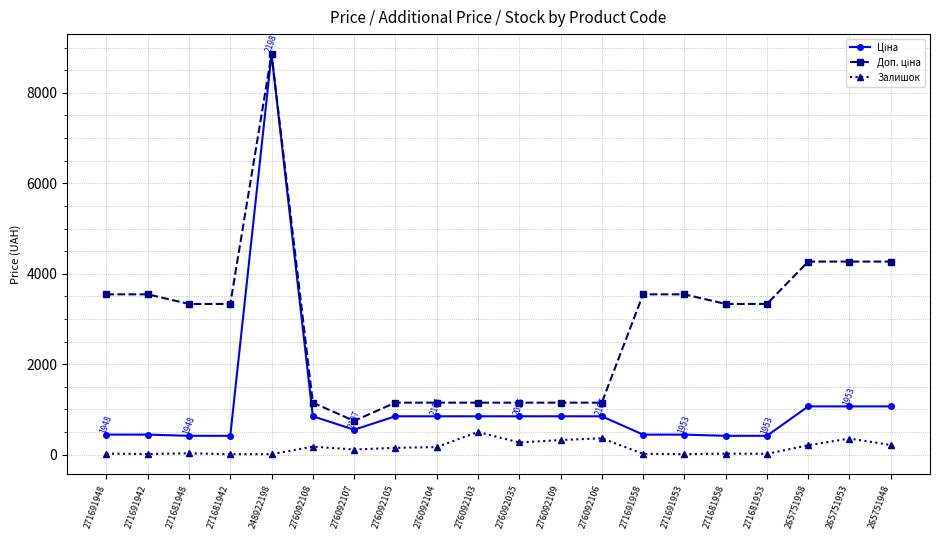

At which category is the sum across all series the highest?

248922198